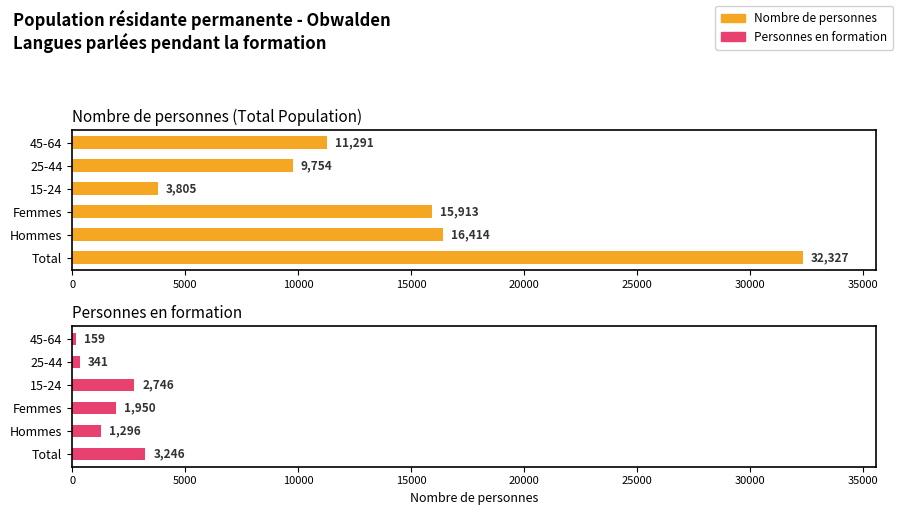

At how many categories does at least one series exceed 26663?

1